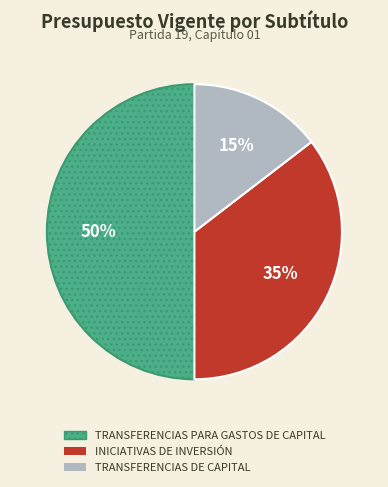

Between TRANSFERENCIAS DE CAPITAL and INICIATIVAS DE INVERSIÓN, which is larger?

INICIATIVAS DE INVERSIÓN